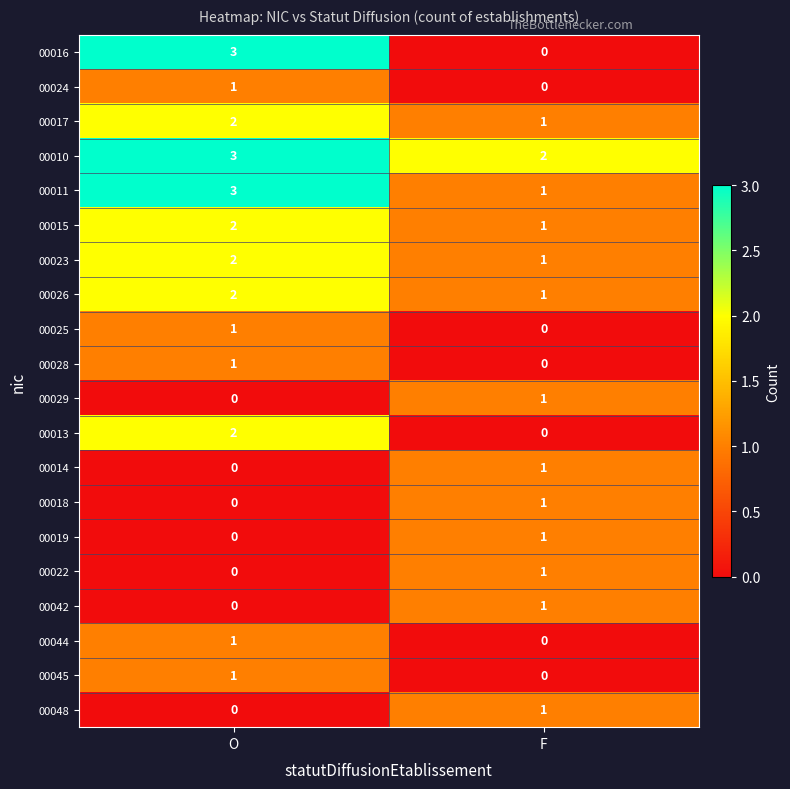

Which series has the largest range (max minus min)?

00016